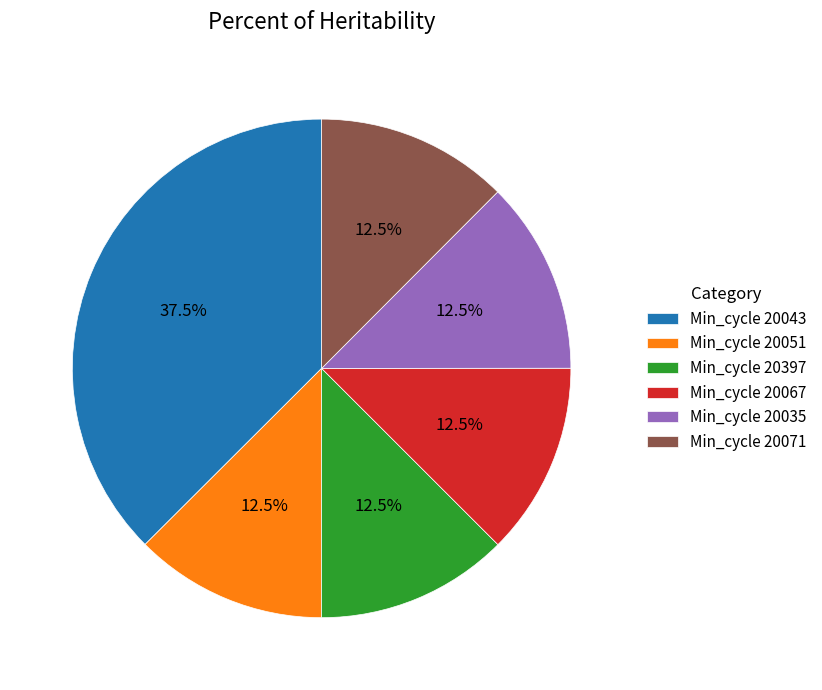

Approximately how many times larger is the value at Min_cycle 20397 compared to Min_cycle 20043?

0.3